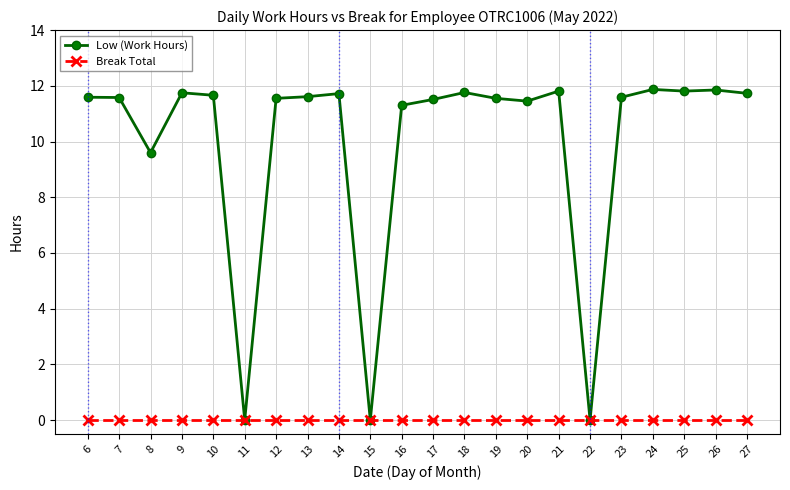

Which series has the widest spread of values?

Low (Work Hours)